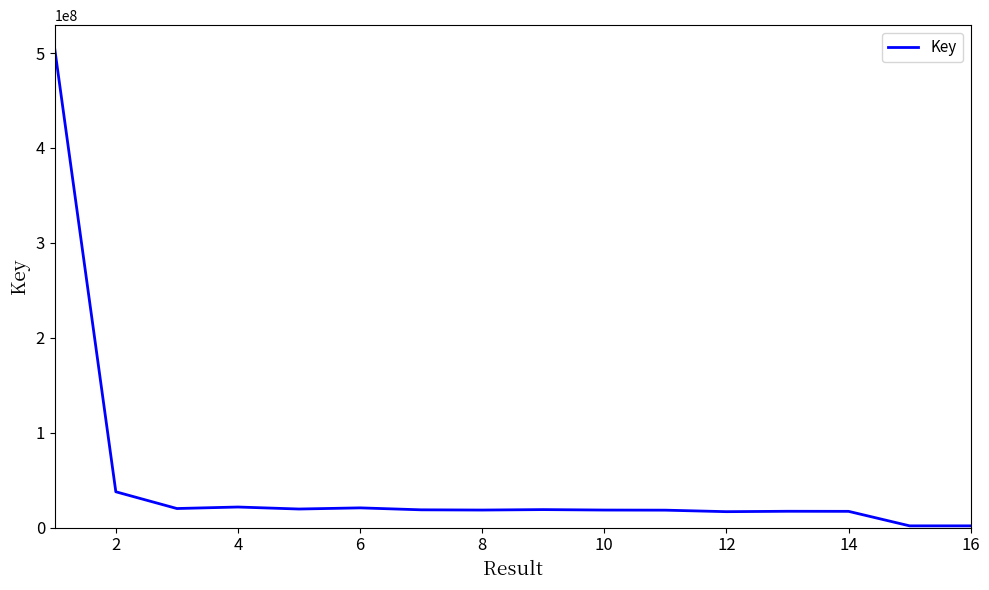

How many lines are shown in the chart?

1